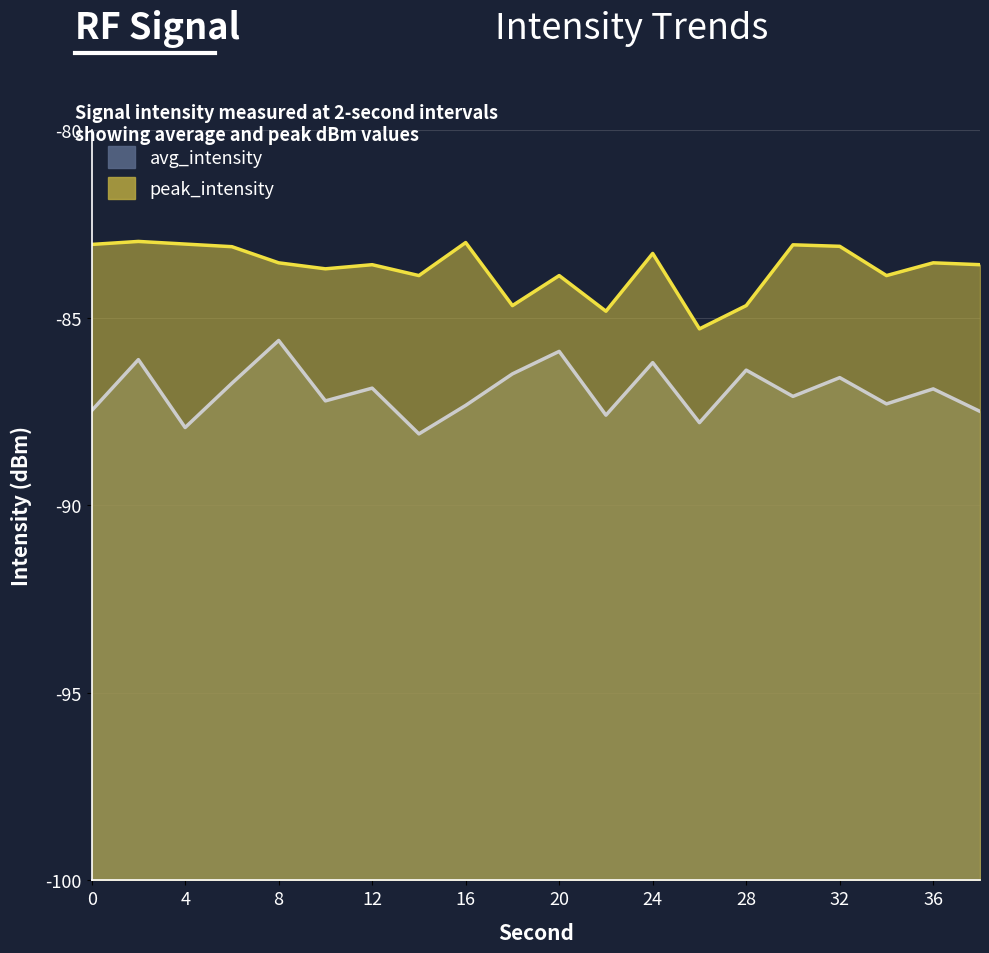

At which label does peak_intensity reach its minimum?

26